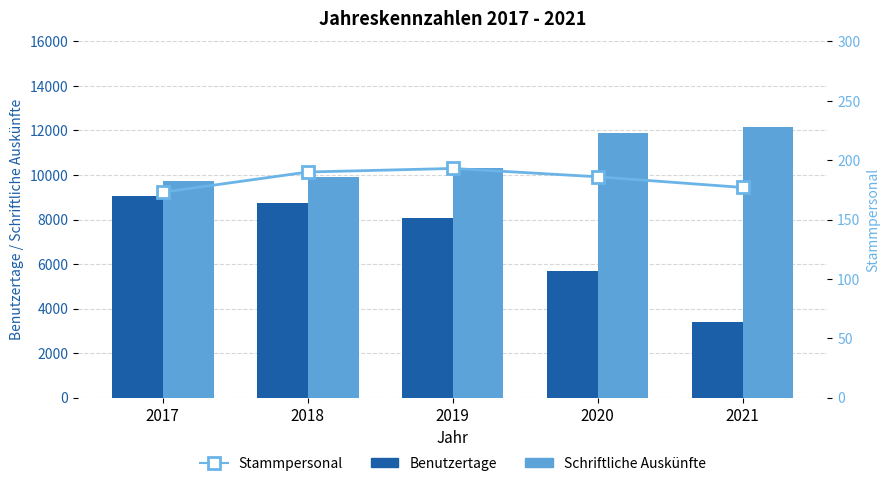

Where is Schriftliche Auskünfte nearest to the value 10942?

2019